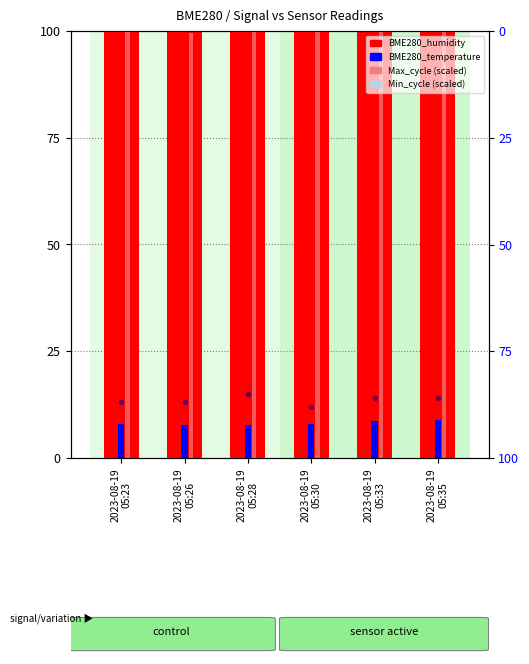

How many bars are there in total?

30